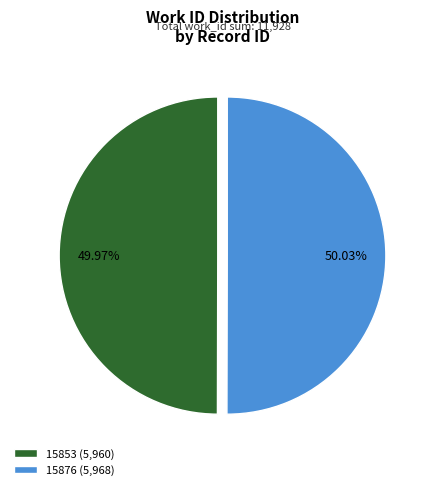

What percentage is the 15876 slice, to the nearest percent?

50%